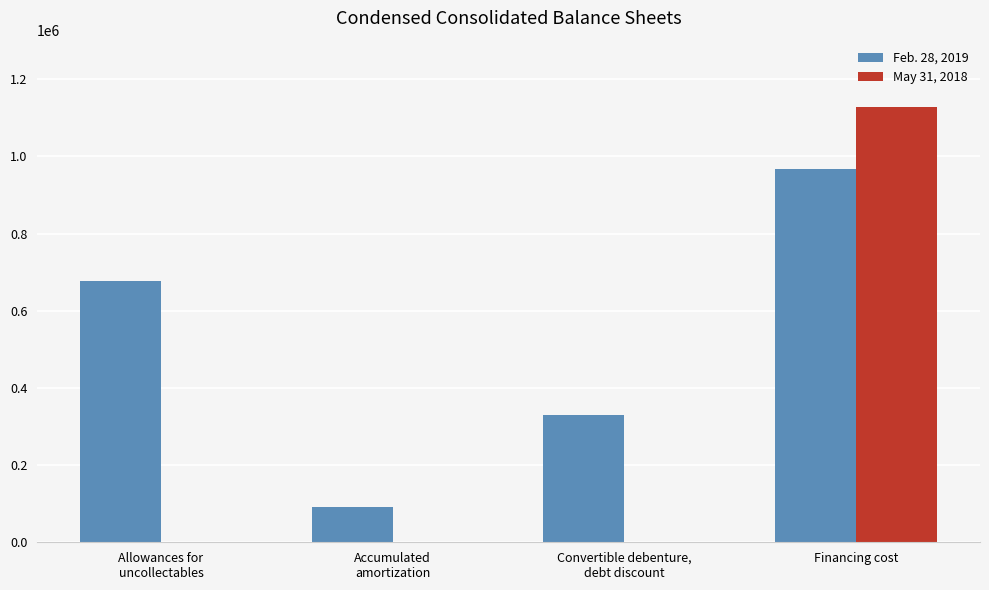

Reading right to left, what are all the values shown in this chart?

Feb. 28, 2019: Financing cost=968323	Convertible debenture,
debt discount=328589	Accumulated
amortization=90750	Allowances for
uncollectables=676000
May 31, 2018: Financing cost=1126838	Convertible debenture,
debt discount=0	Accumulated
amortization=0	Allowances for
uncollectables=0